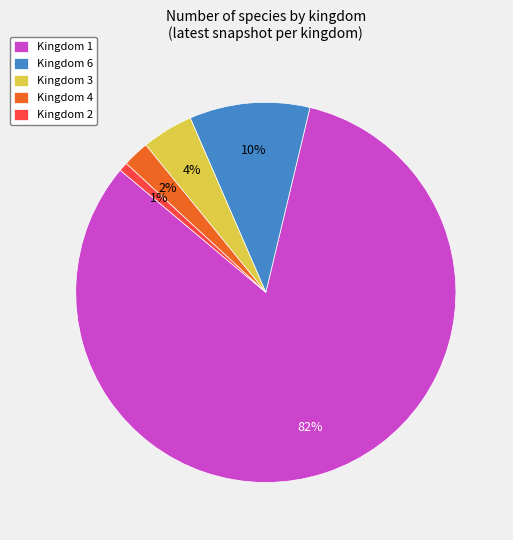

Which has a higher value, Kingdom 6 or Kingdom 2?

Kingdom 6